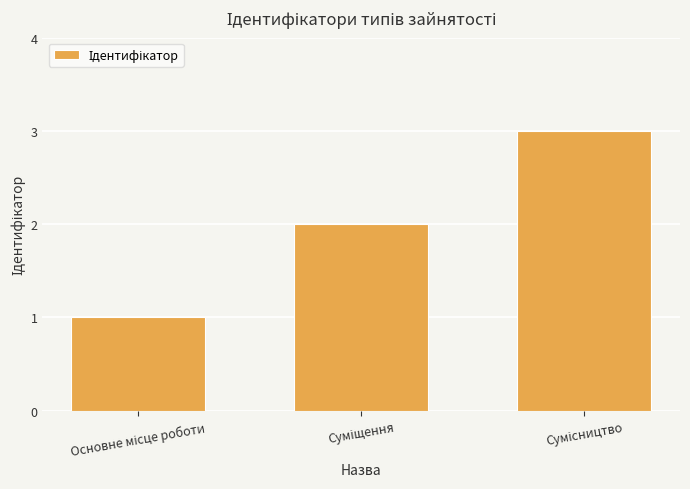

What is the difference between the second highest and minimum values?

1